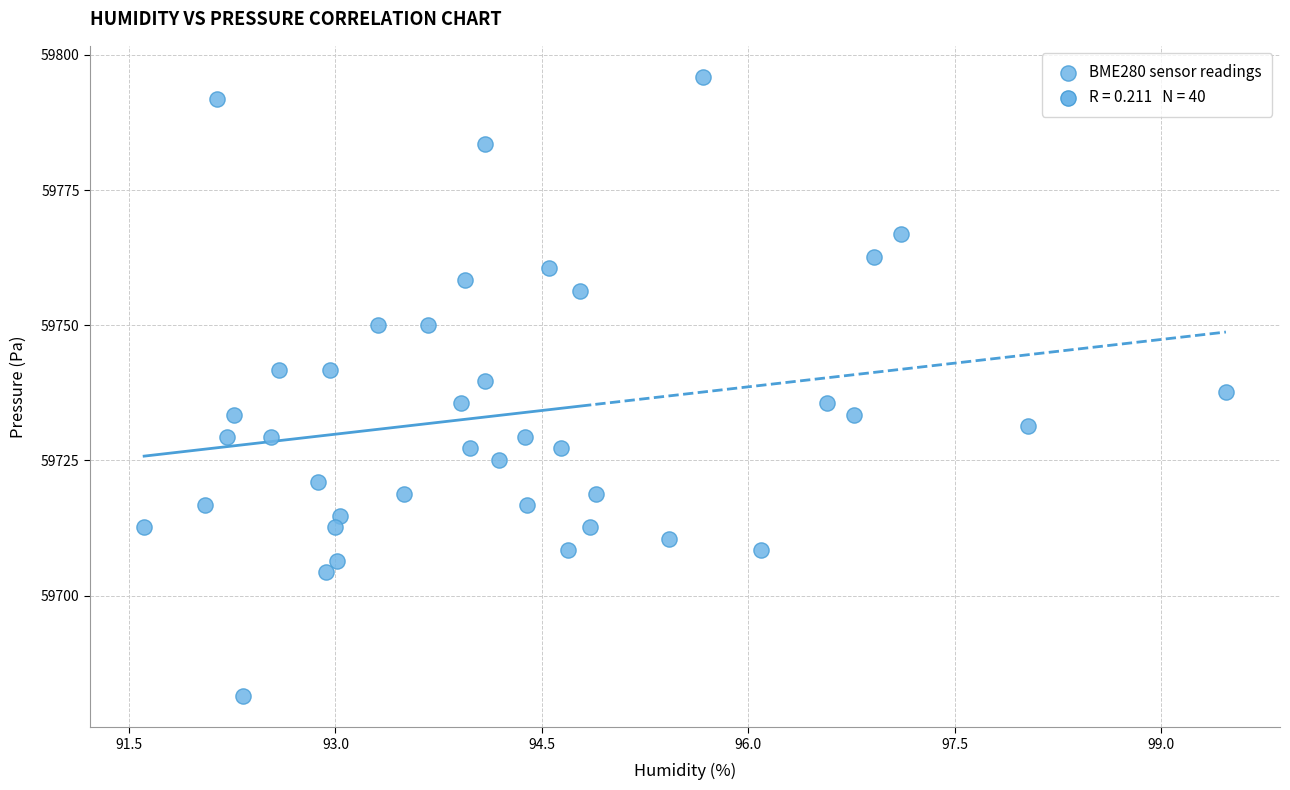

What is the range of Y values (max minus min)?

114.6